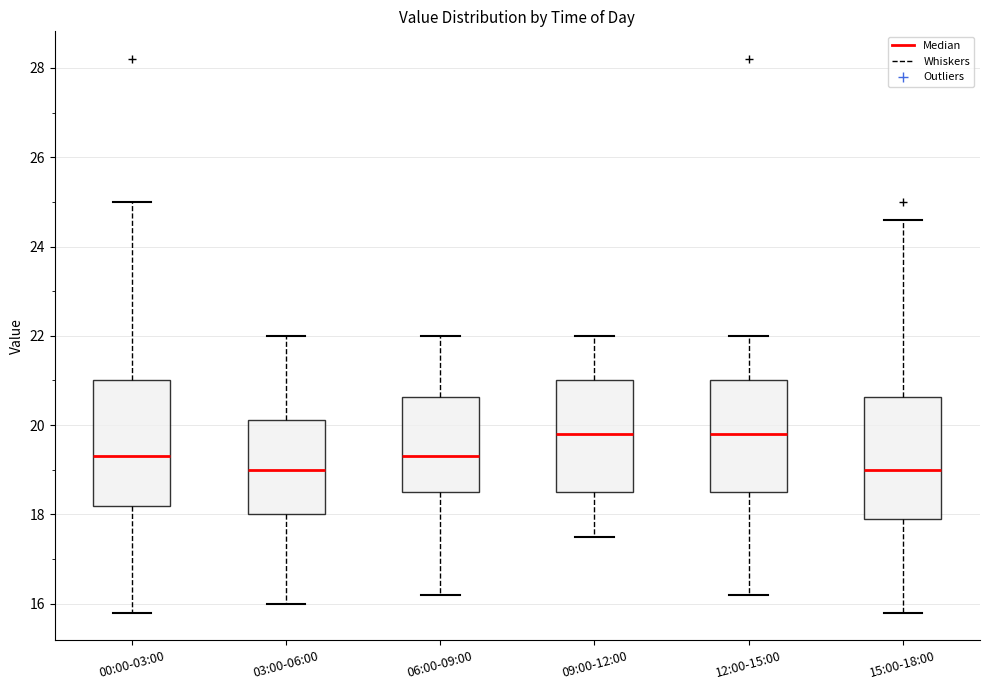

Reading left to right, transcribe this box plot: for each box, give where its median line is, the range the box spans, and where its two whiskers end, as read against the y-axis. The values are not printed on the chart, so give them approximately, as read against the axis.

00:00-03:00: median 19.4, box 18.2 to 21.0, whiskers 15.8 to 25.0
03:00-06:00: median 19.0, box 18.0 to 20.2, whiskers 16.0 to 22.0
06:00-09:00: median 19.4, box 18.6 to 20.6, whiskers 16.2 to 22.0
09:00-12:00: median 19.8, box 18.6 to 21.0, whiskers 17.6 to 22.0
12:00-15:00: median 19.8, box 18.6 to 21.0, whiskers 16.2 to 22.0
15:00-18:00: median 19.0, box 18.0 to 20.6, whiskers 15.8 to 24.6